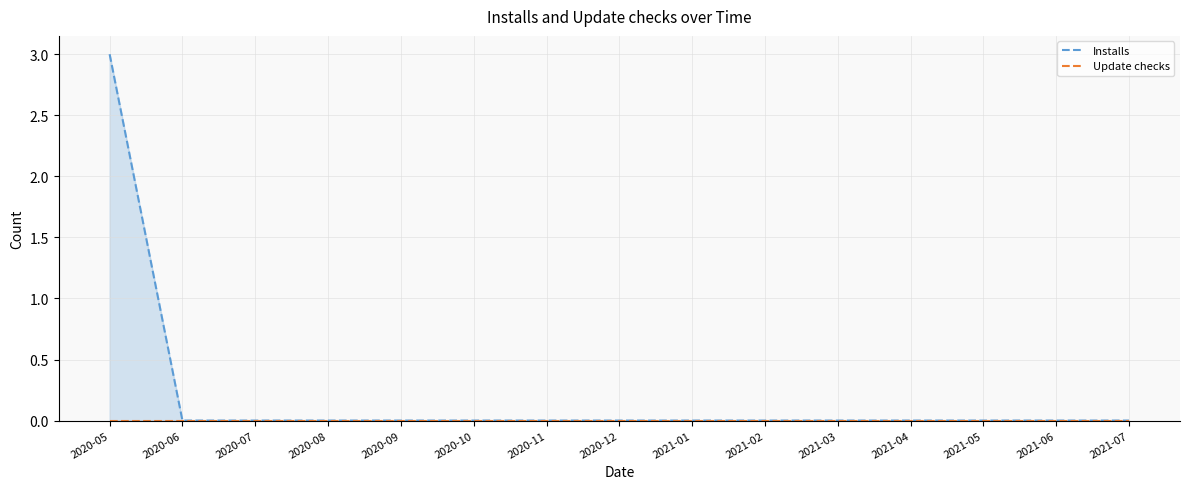

The Update checks series shows 0 at 2021-02. True or false?

True